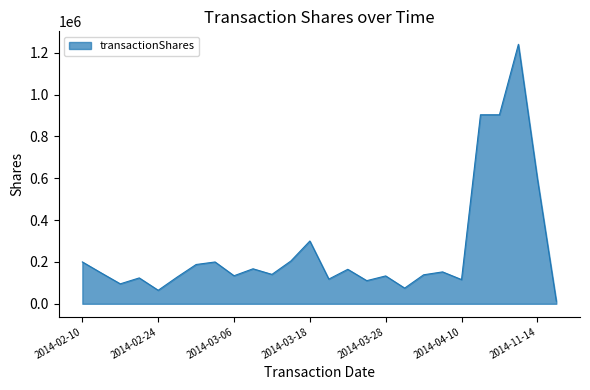

What is the difference between the maximum and minimum values?

1227500